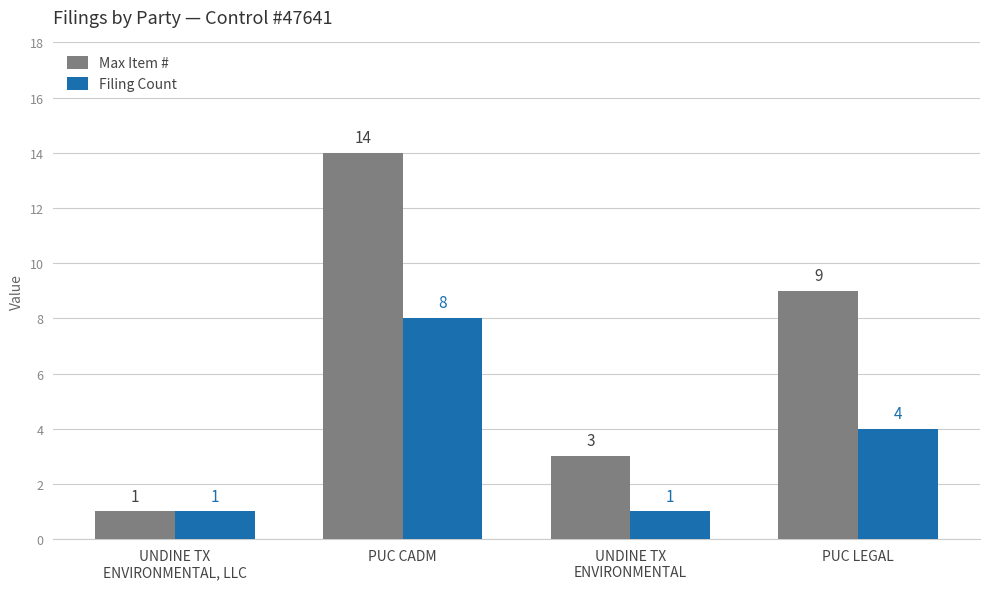

Between PUC CADM and UNDINE TX
ENVIRONMENTAL, which series saw the biggest shift?

Max Item #